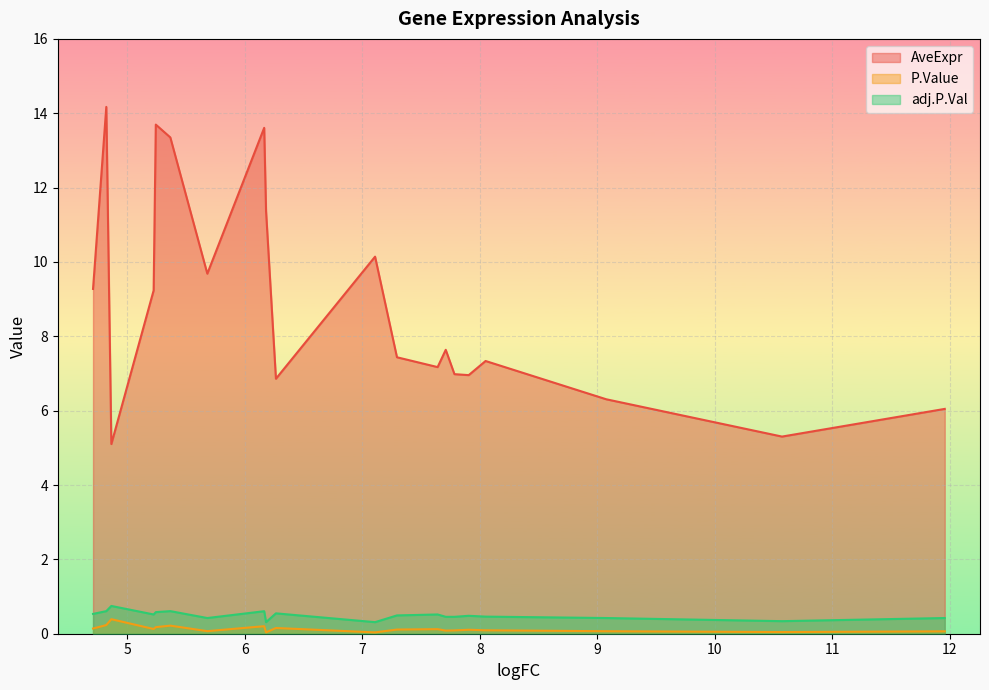

Does the chart display data point markers on the line(s)?

No